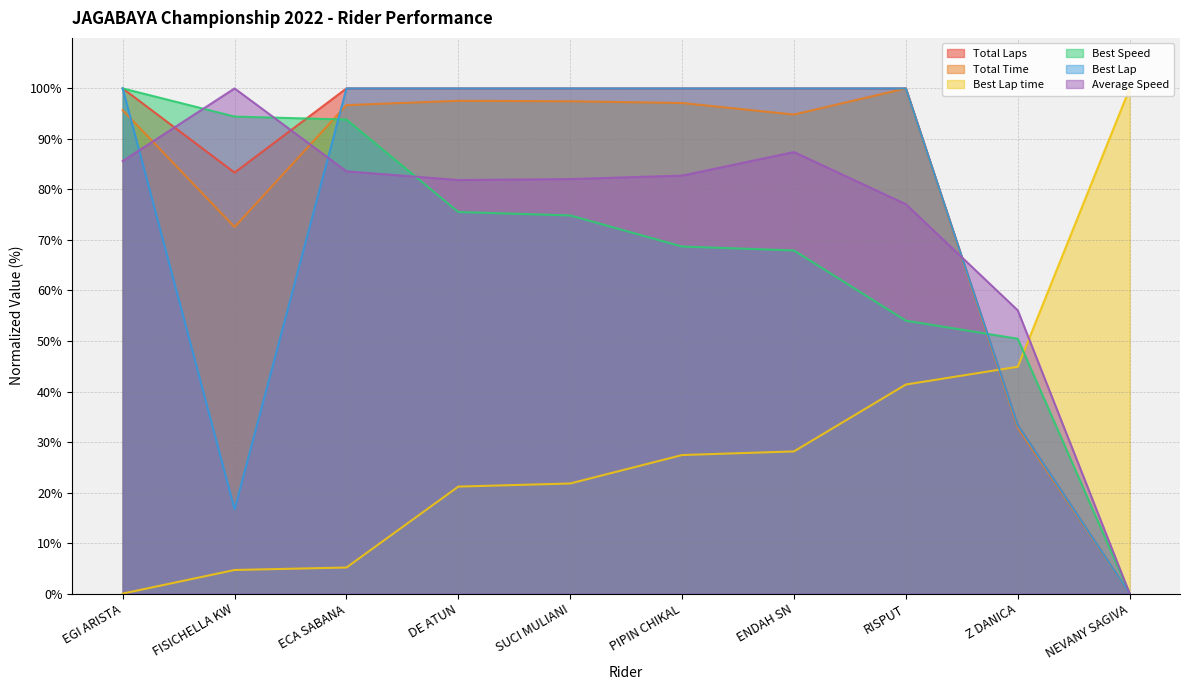

Rank the categories by Best Lap time value from lowest to highest.

EGI ARISTA, FISICHELLA KW, ECA SABANA, DE ATUN, SUCI MULIANI, PIPIN CHIKAL, ENDAH SN, RISPUT, Z DANICA, NEVANY SAGIVA